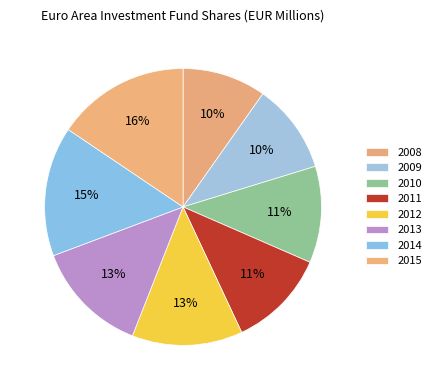

What is the change in value from 2012 to 2013?

+93981.4